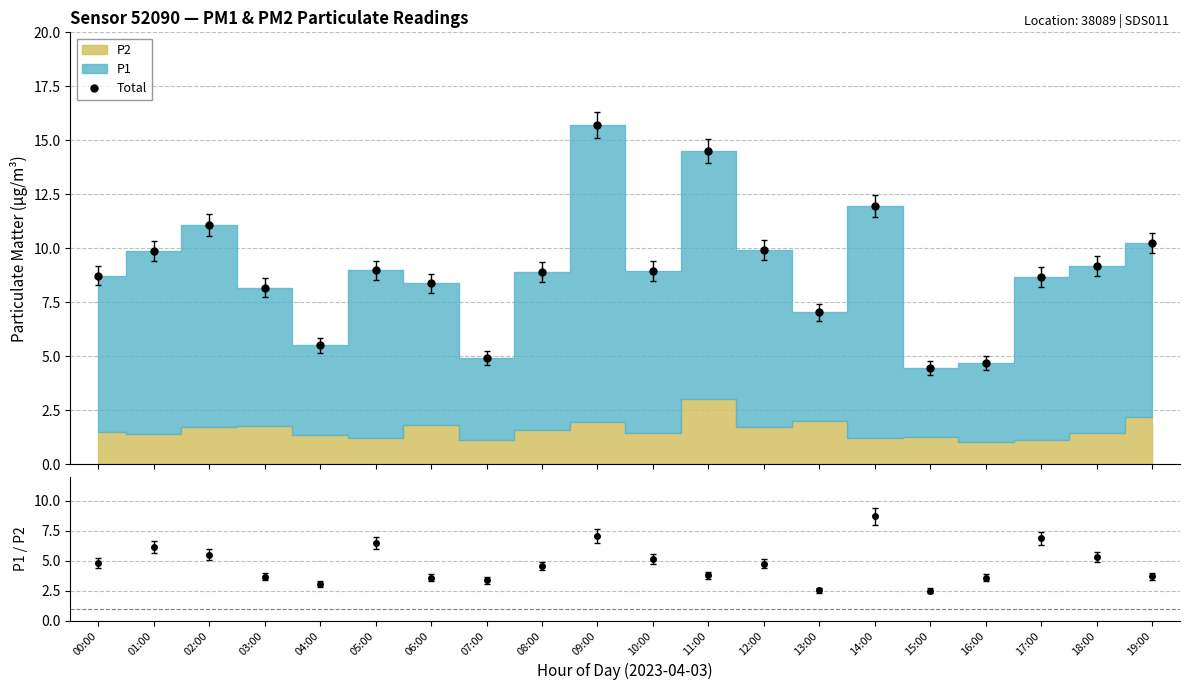

What is the lowest value of the Total series?

4.5